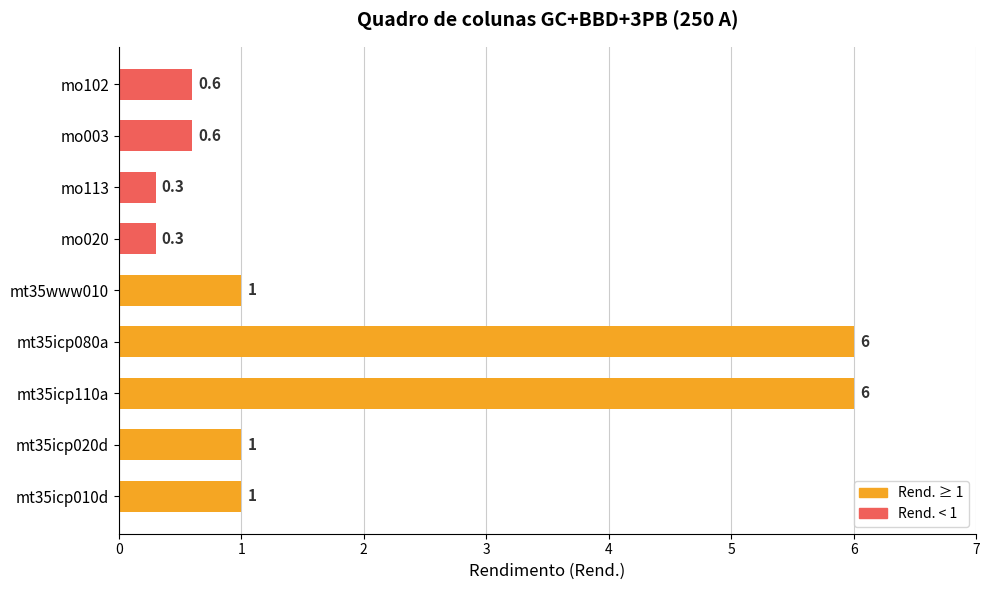

True or false: the data shows 0.5 at mt35icp010d.

False